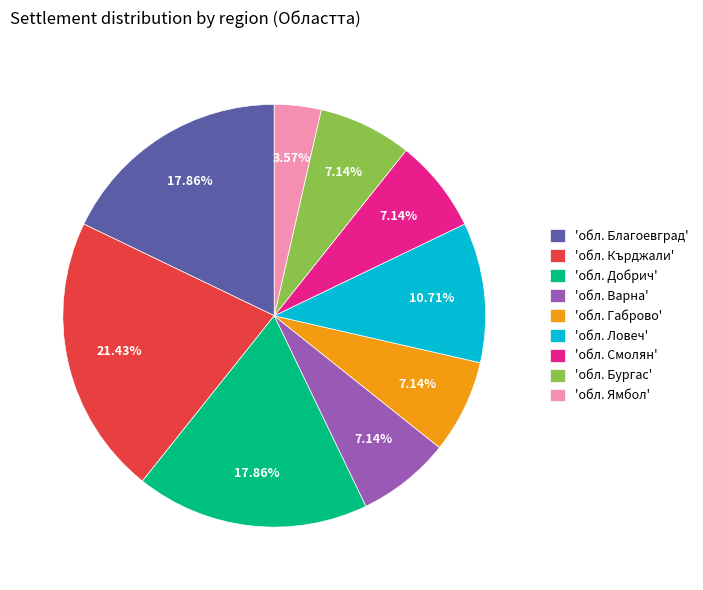

Which has a higher value, 'обл. Добрич' or 'обл. Габрово'?

'обл. Добрич'